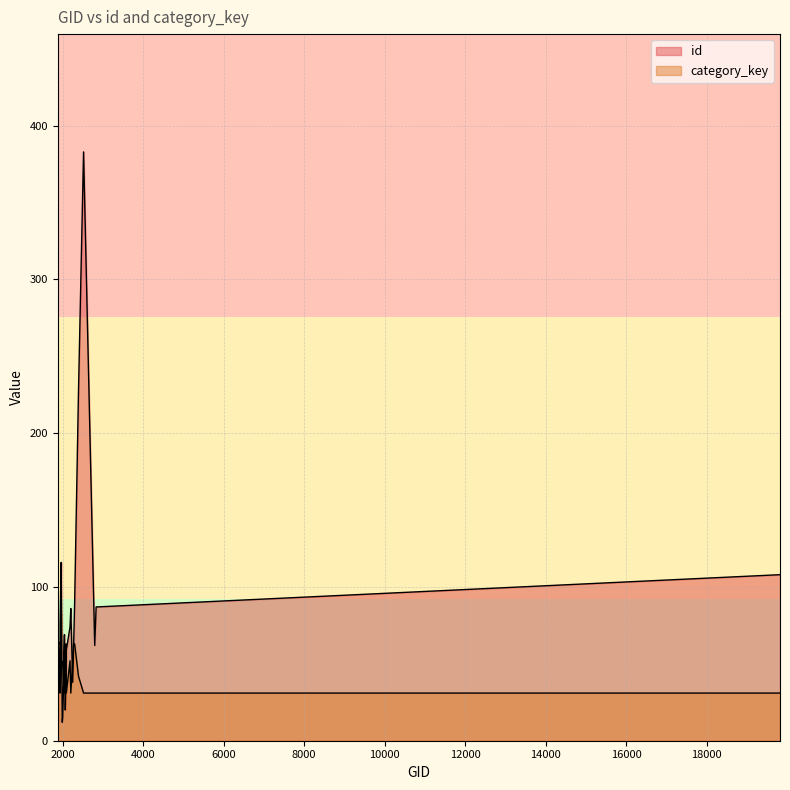

What is the difference between the second highest and second lowest values in the category_key series?

32